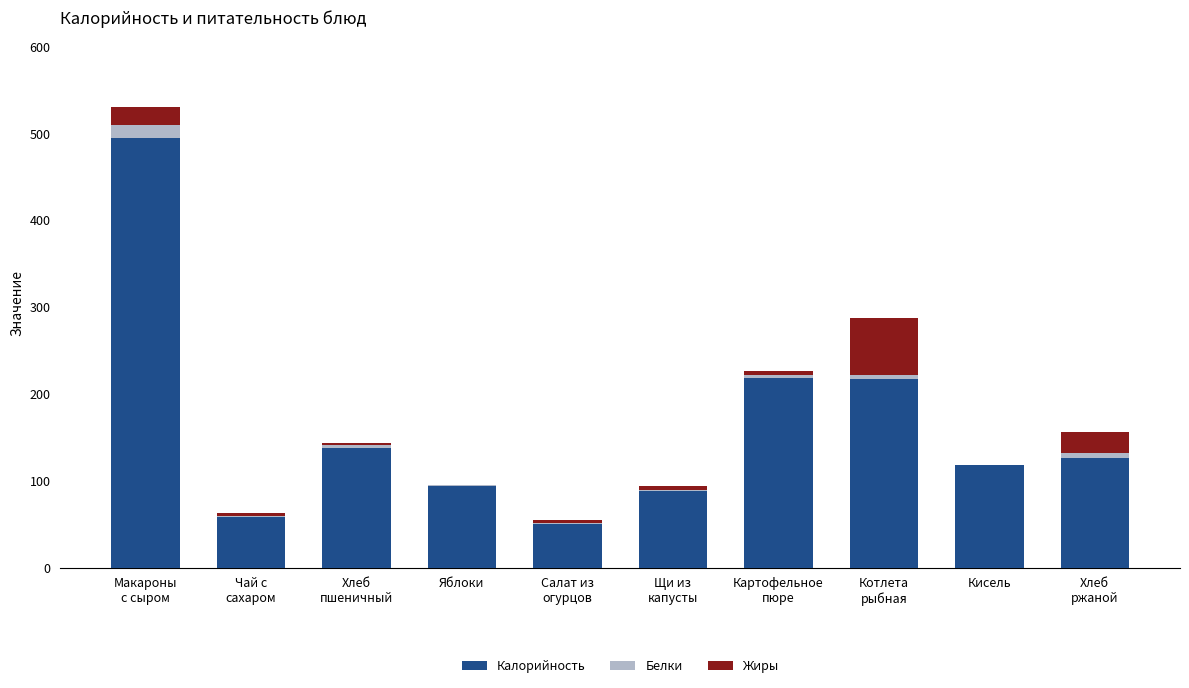

Is it true that Калорийность equals 94.0 at Яблоки?

True